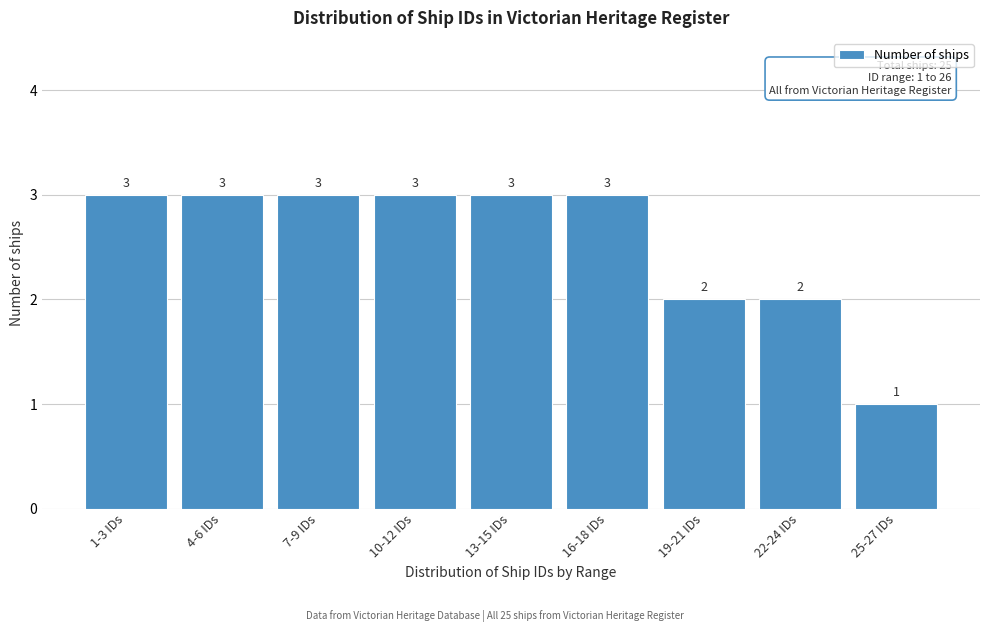

Reading left to right, what are all the values shown in this chart?

1-3 IDs=3	4-6 IDs=3	7-9 IDs=3	10-12 IDs=3	13-15 IDs=3	16-18 IDs=3	19-21 IDs=2	22-24 IDs=2	25-27 IDs=1